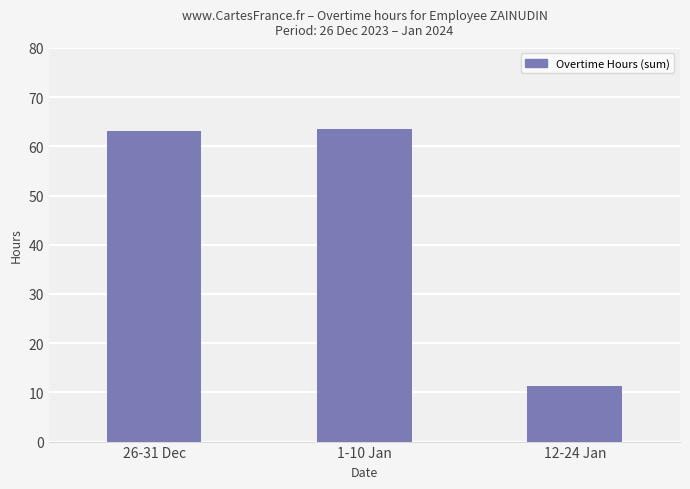

What is the label of the 3rd bar from the left?

12-24 Jan